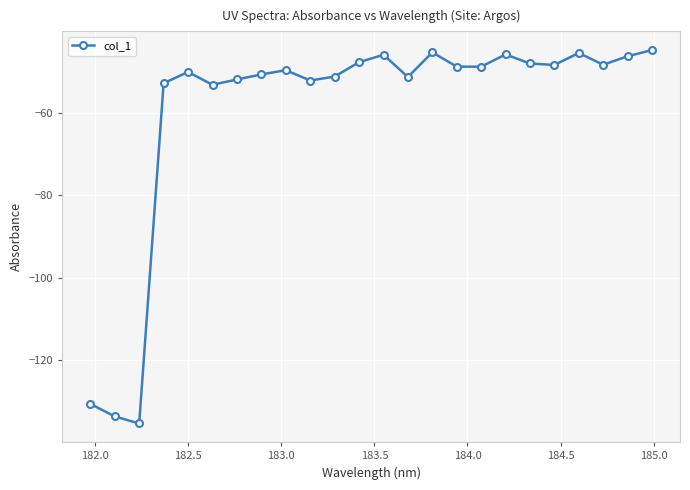

What is the maximum value shown in the chart?

-44.7